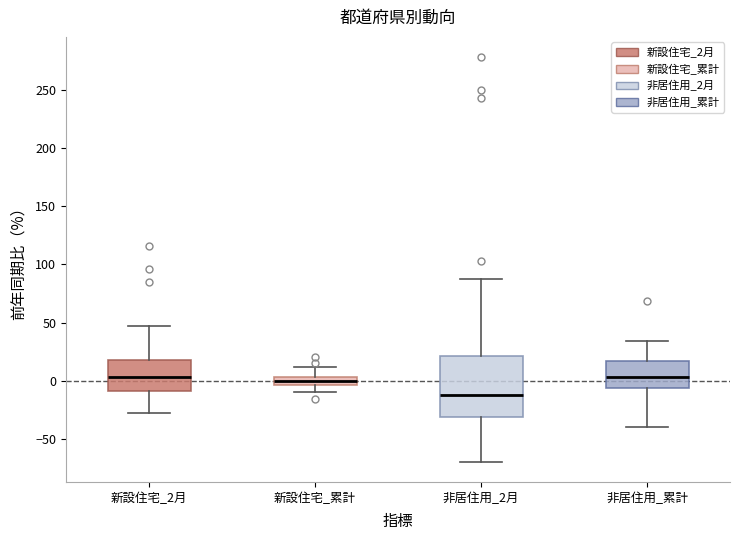

Where does the lower whisker of the box for 新設住宅_累計 end on the y-axis? The values are not printed on the chart, so give them approximately, as read against the axis.

-10